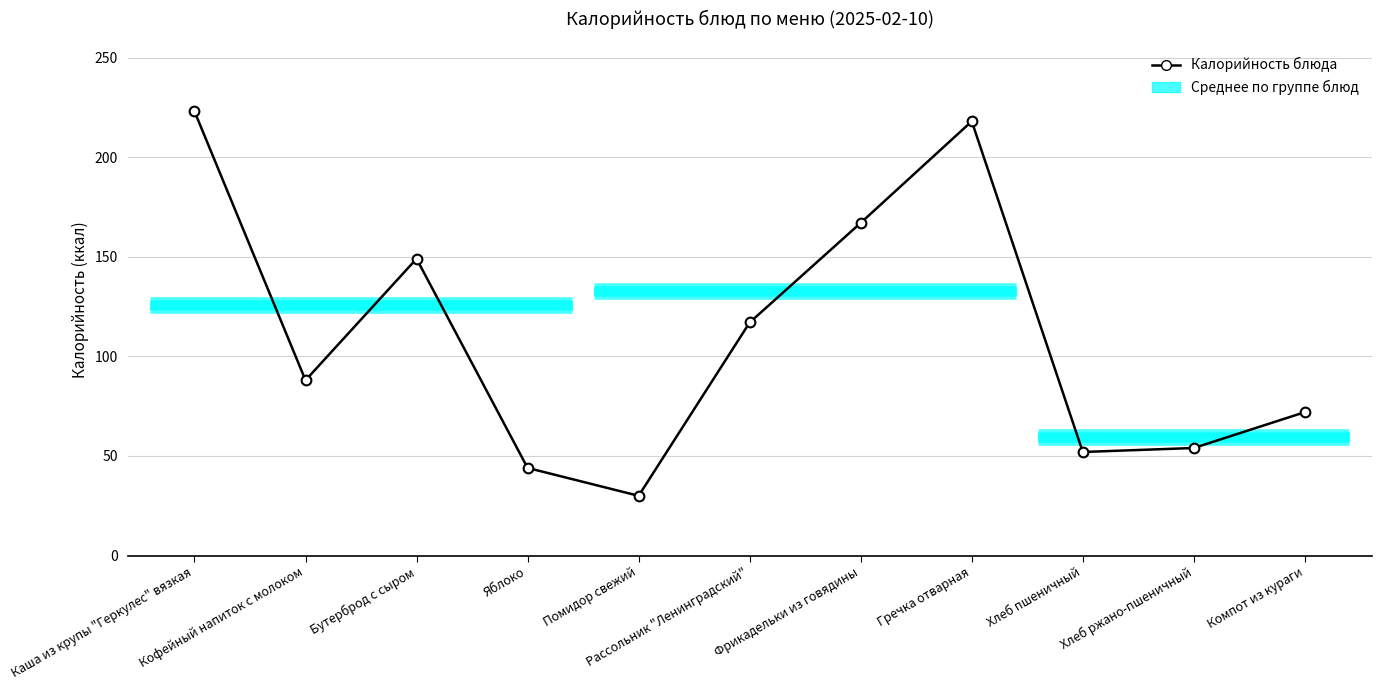

What is the label of the 1st point from the left?

Каша из крупы "Геркулес" вязкая